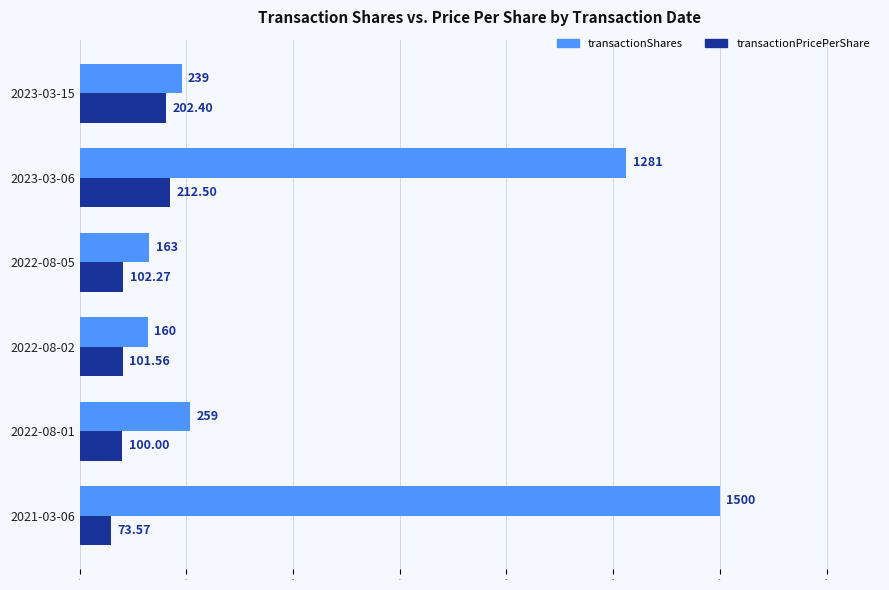

Rank the series by their average value, from highest to lowest.

transactionShares, transactionPricePerShare